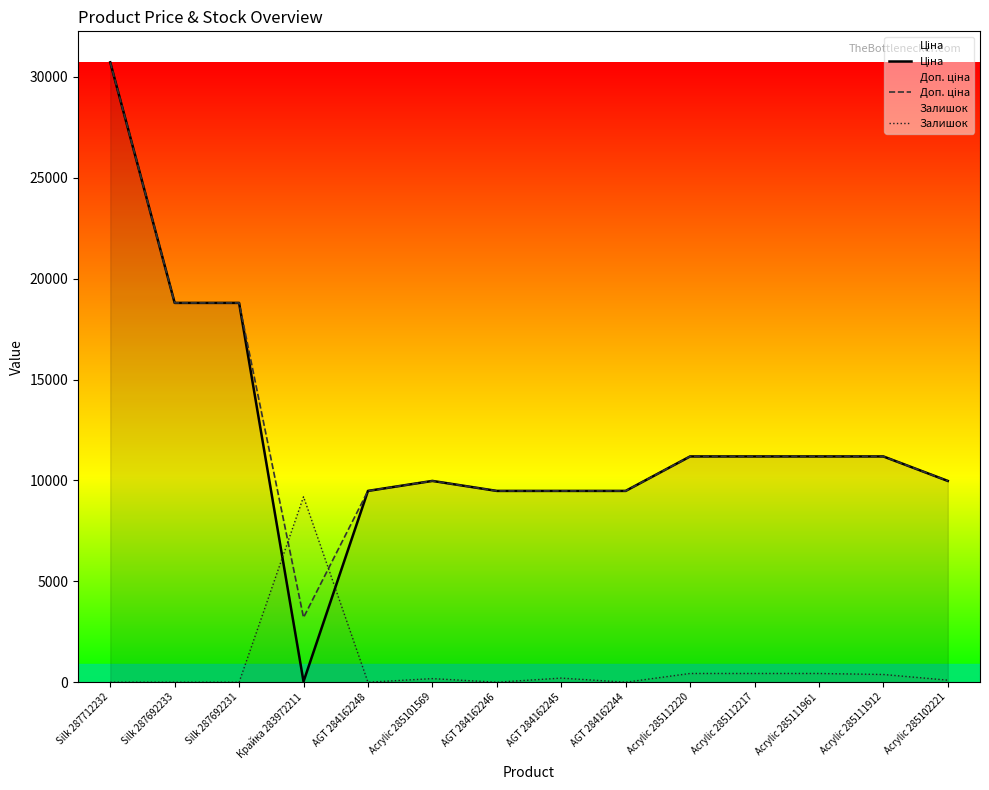

What is the total value across all series at Acrylic 285112220?

22810.3